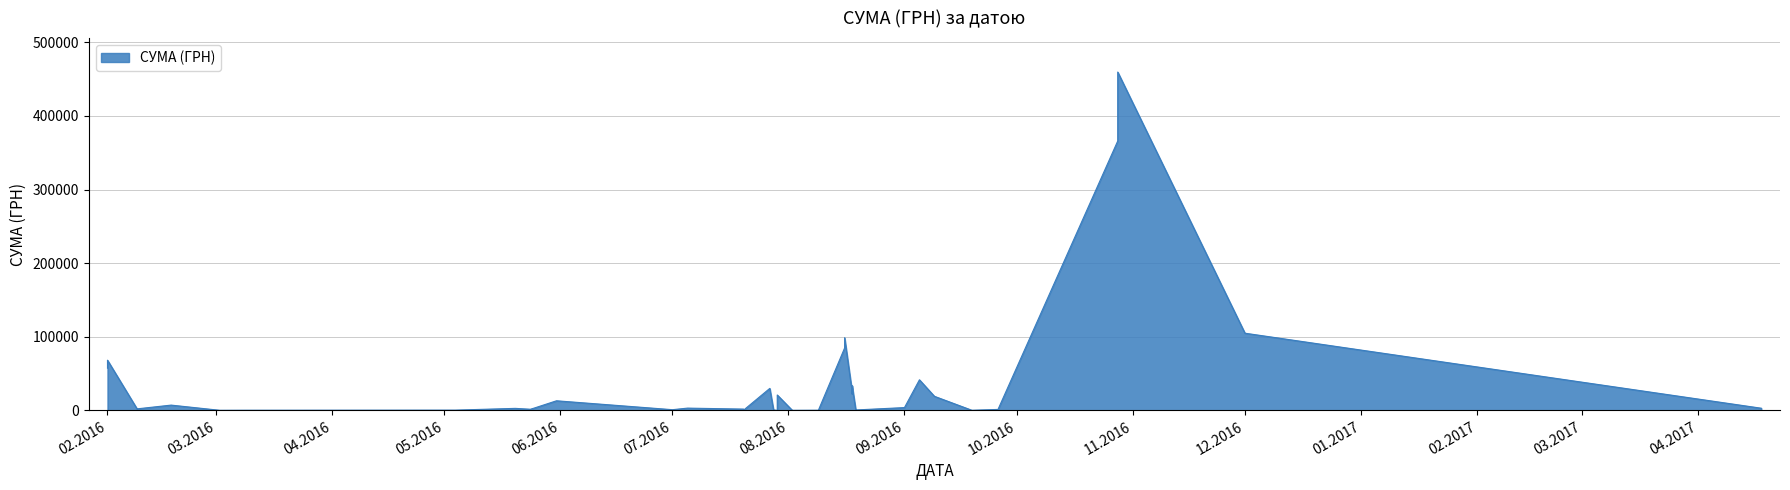

Count the number of data series in this chart.

1